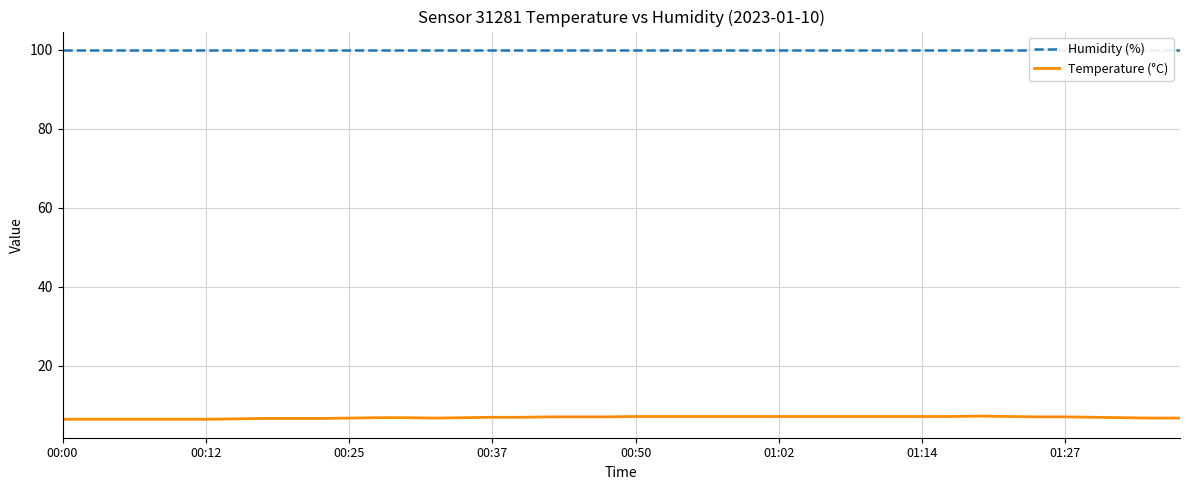

What is the value of the Humidity (%) point at the 16th from the left?

99.9